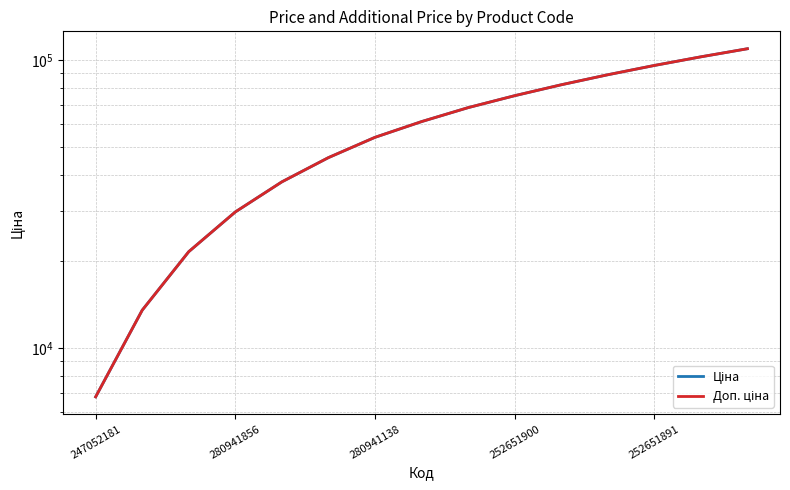

Between 252651900 and 7, which series saw the biggest shift?

Ціна